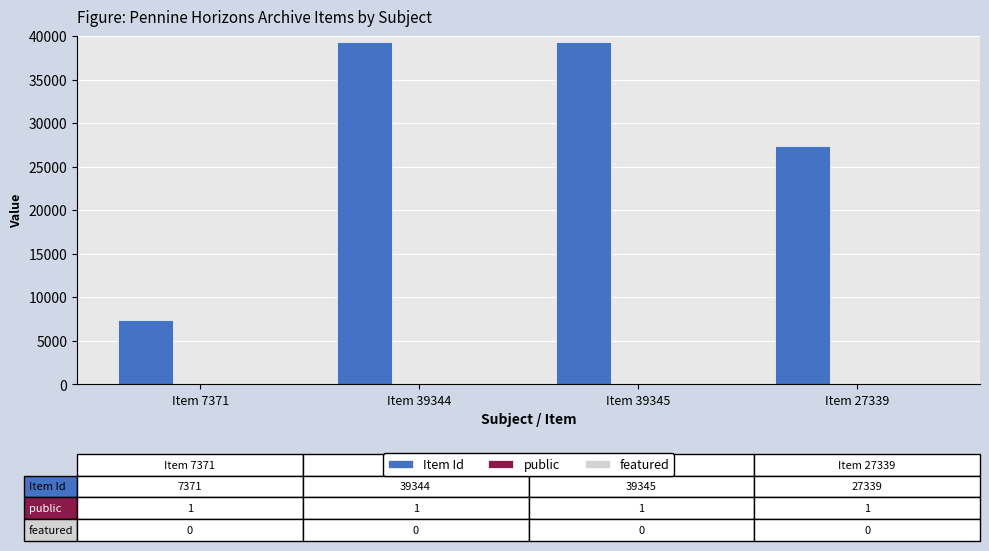

What is the maximum value shown in the chart?

39345